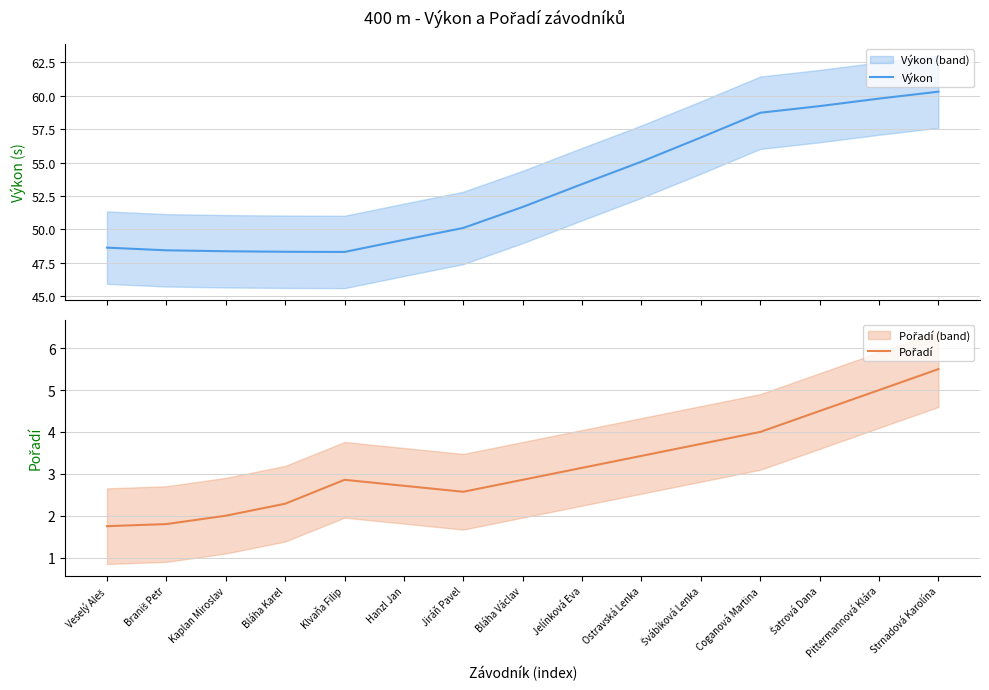

The value of Pořadí at Ostravská Lenka is 3.4. True or false?

True